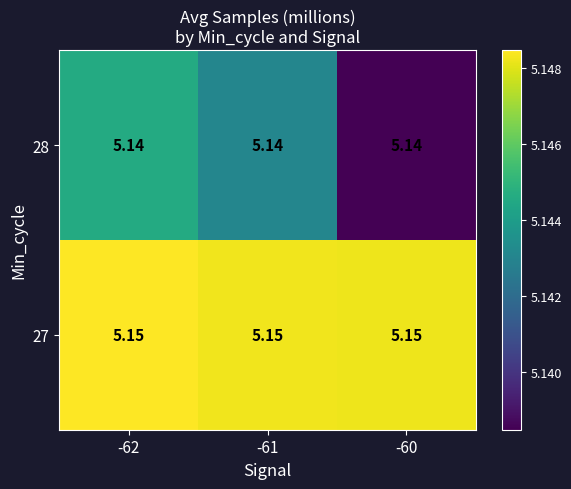

Is the value of 27 at -61 greater than the value of 28 at -60?

Yes